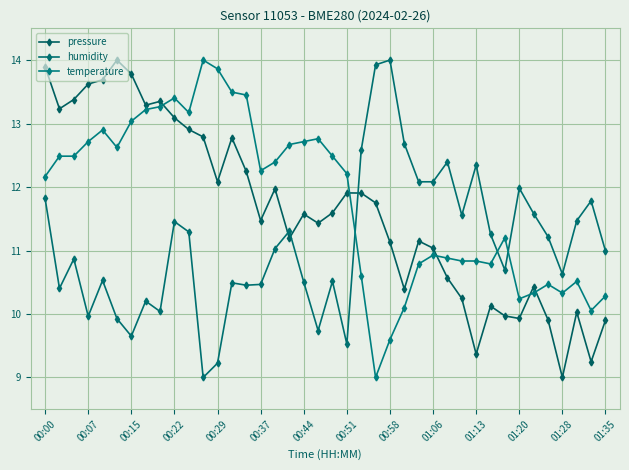

Does the chart have visible grid lines?

Yes